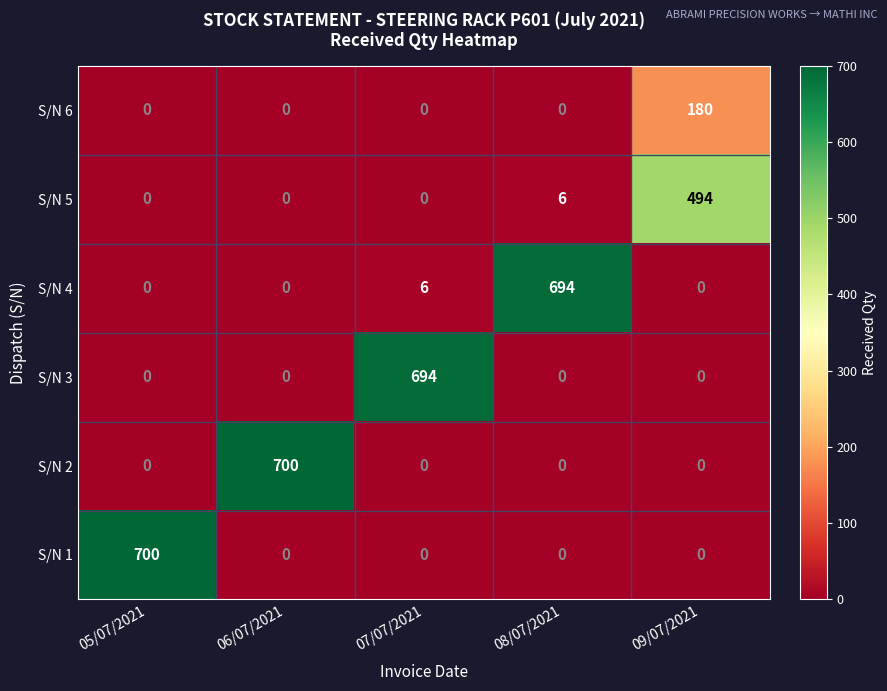

True or false: S/N 1 has a value of -476 at 08/07/2021.

False